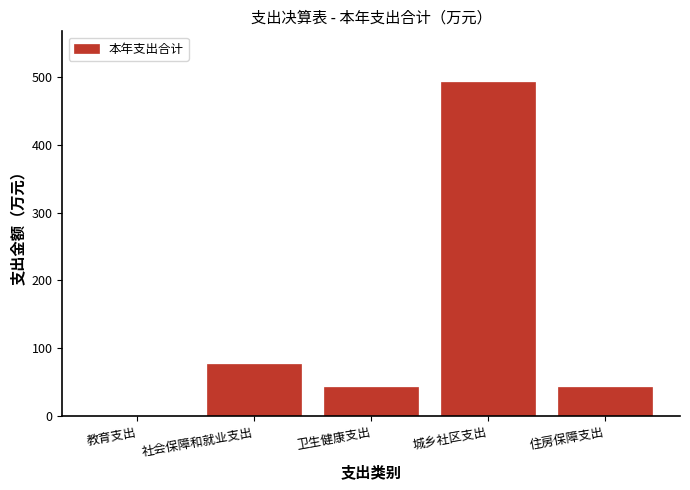

What is the change in value from 社会保障和就业支出 to 城乡社区支出?

+415.3